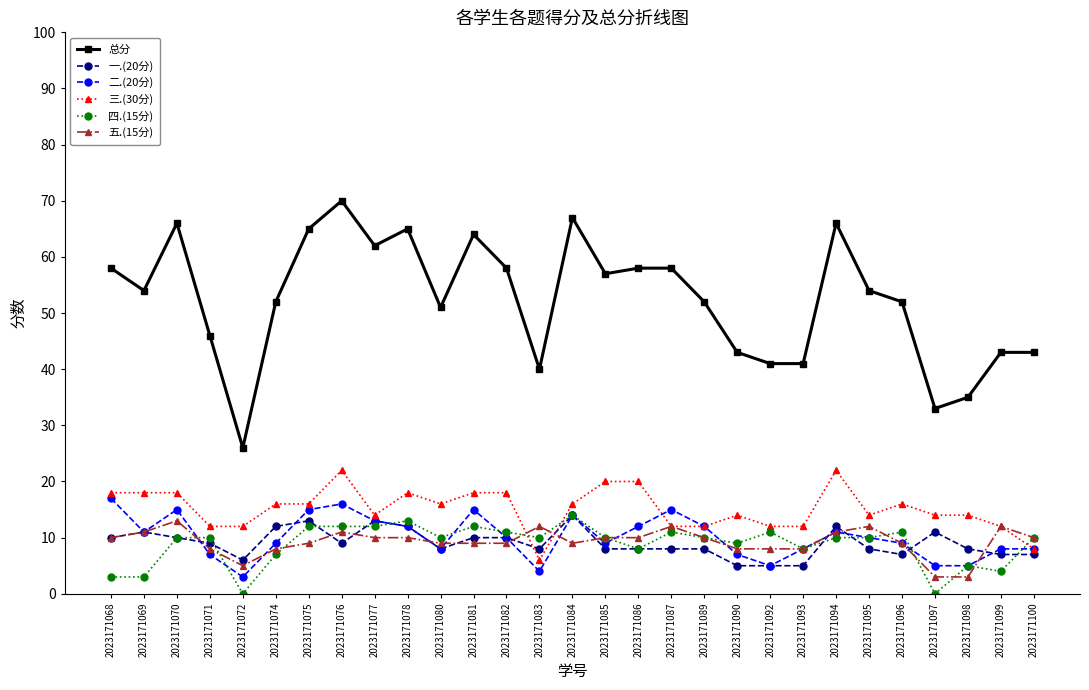

The 一.(20分) series shows 19 at 2023171074. True or false?

False